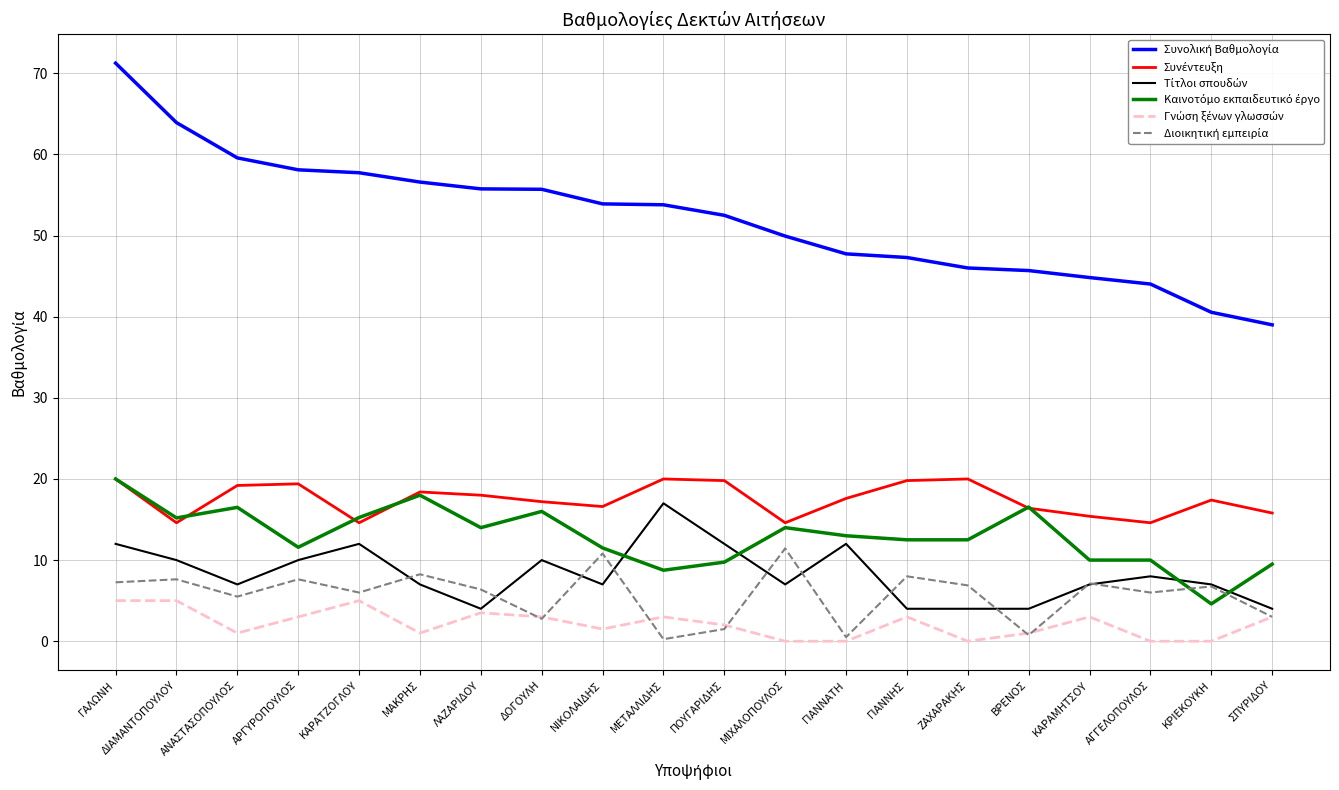

What position from the left is ΑΓΓΕΛΟΠΟΥΛΟΣ?

18